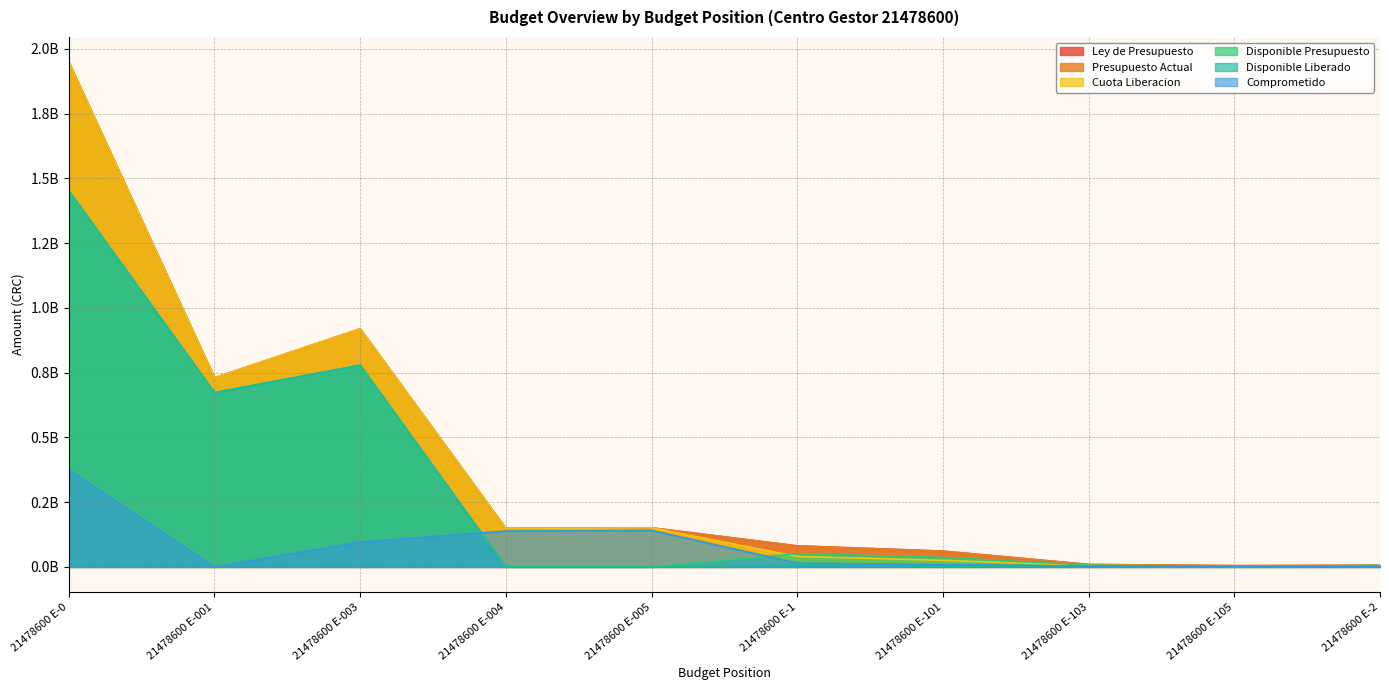

What are all the series names shown in the legend?

Ley de Presupuesto, Presupuesto Actual, Cuota Liberacion, Disponible Presupuesto, Disponible Liberado, Comprometido